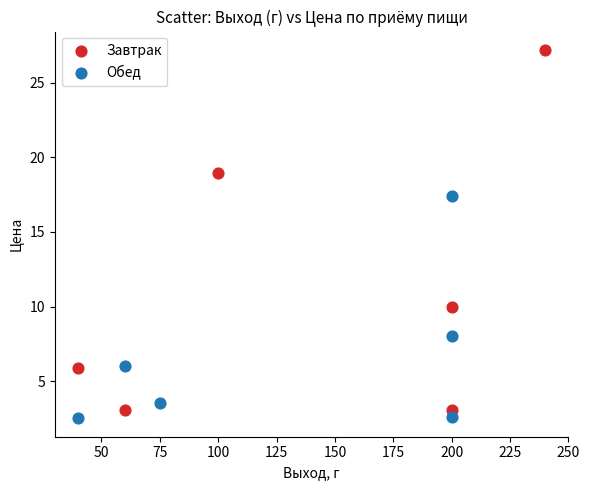

Which series reaches the maximum Y coordinate?

Завтрак